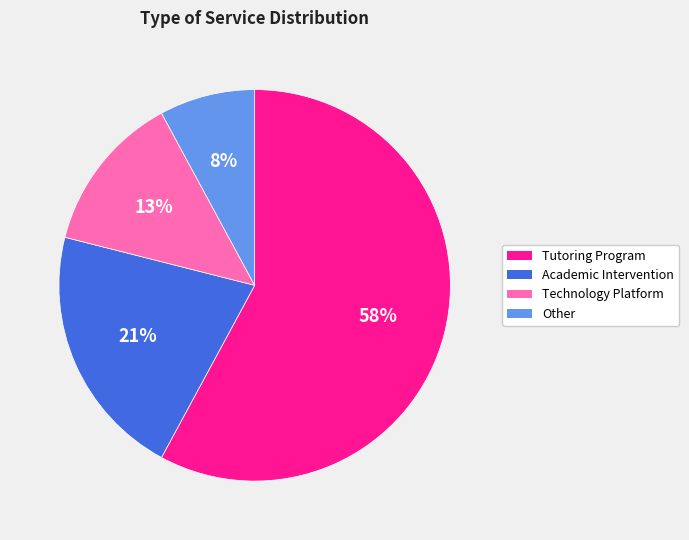

To the nearest percent, what portion does Technology Platform represent?

13%